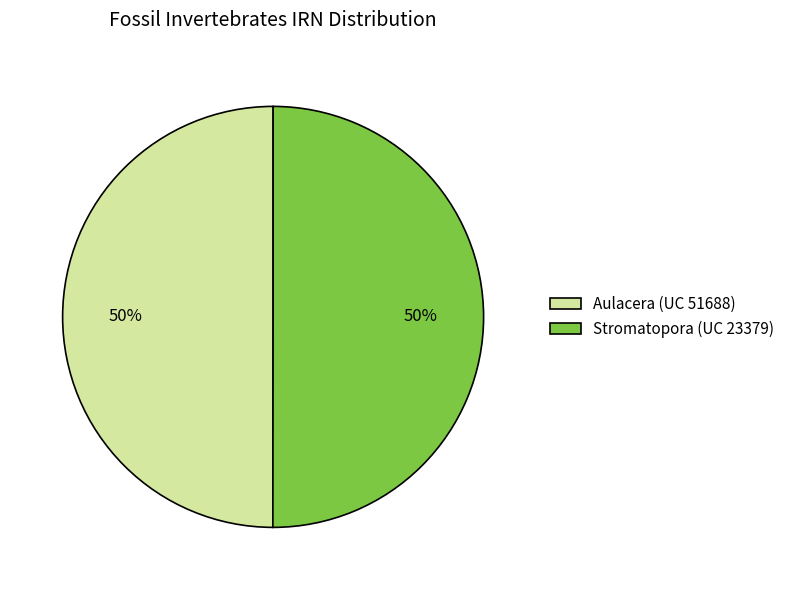

What is the ratio of the value at Aulacera (UC 51688) to the value at Stromatopora (UC 23379)?

1.0